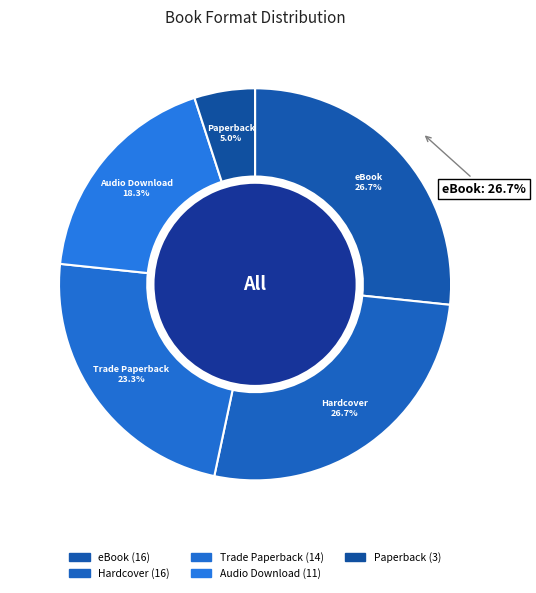

Is it true that Hardcover is 38% of the pie?

False